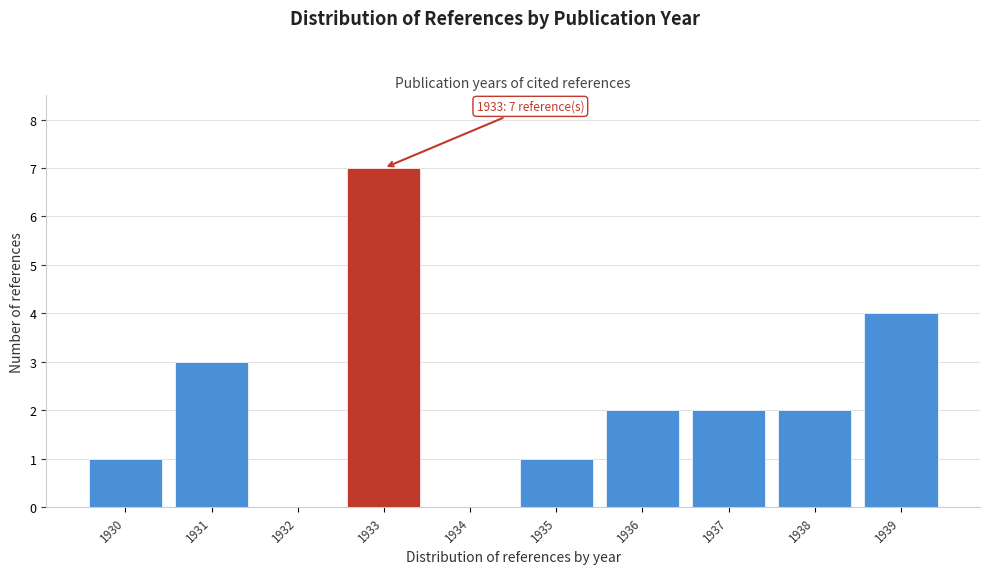

Which has a higher value, 1936 or 1932?

1936